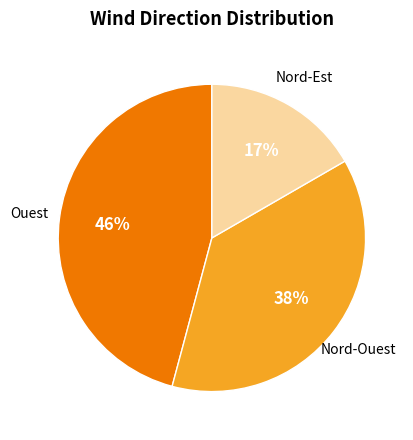

Is there a majority slice in this chart?

No